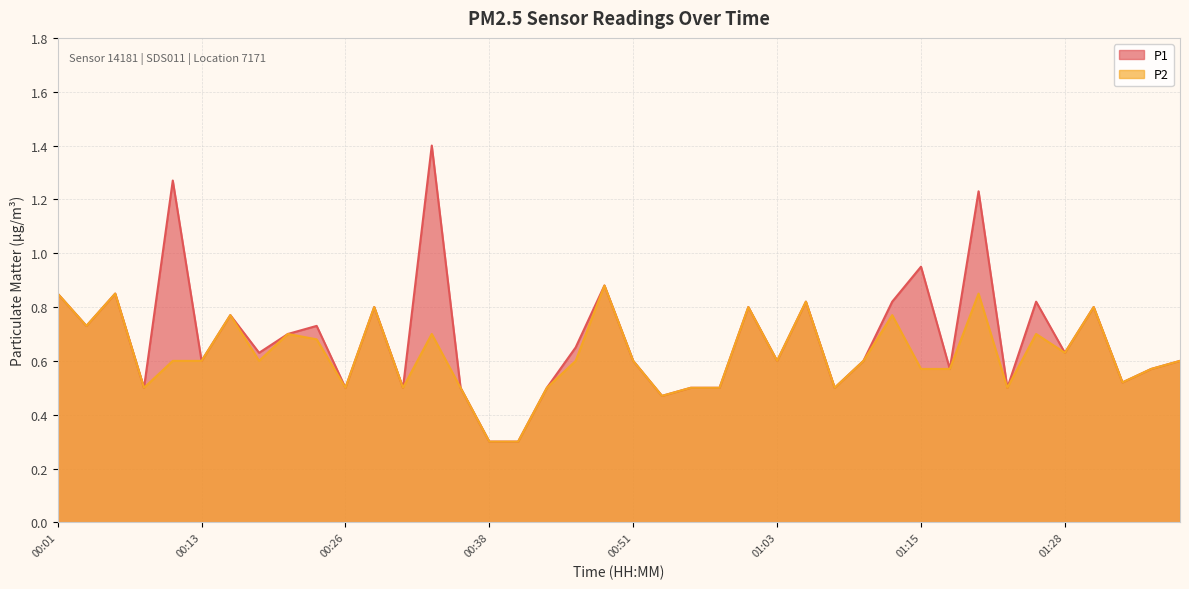

True or false: P1 has a value of 0.5 at 00:06.

False